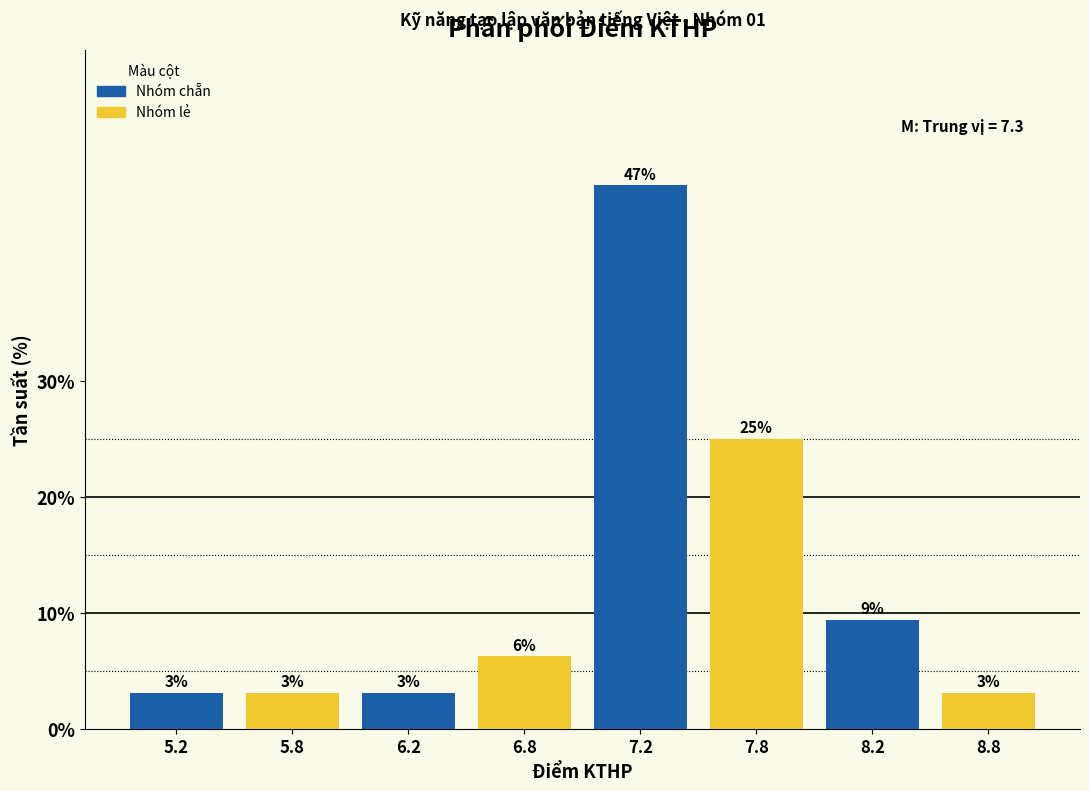

How many bars are there in total?

8